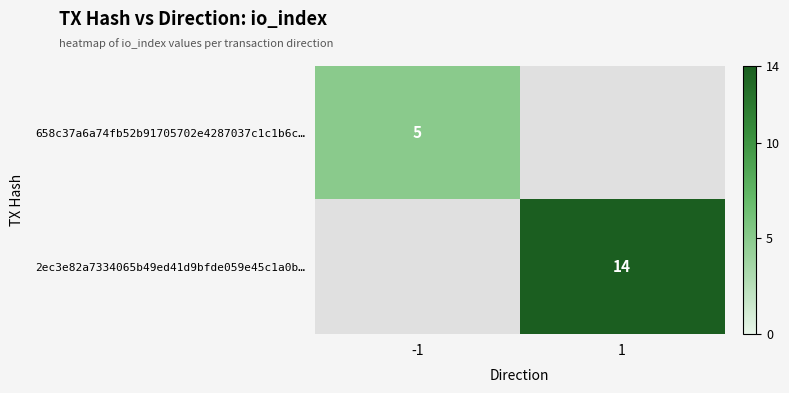

What is the maximum value shown in the chart?

14.0